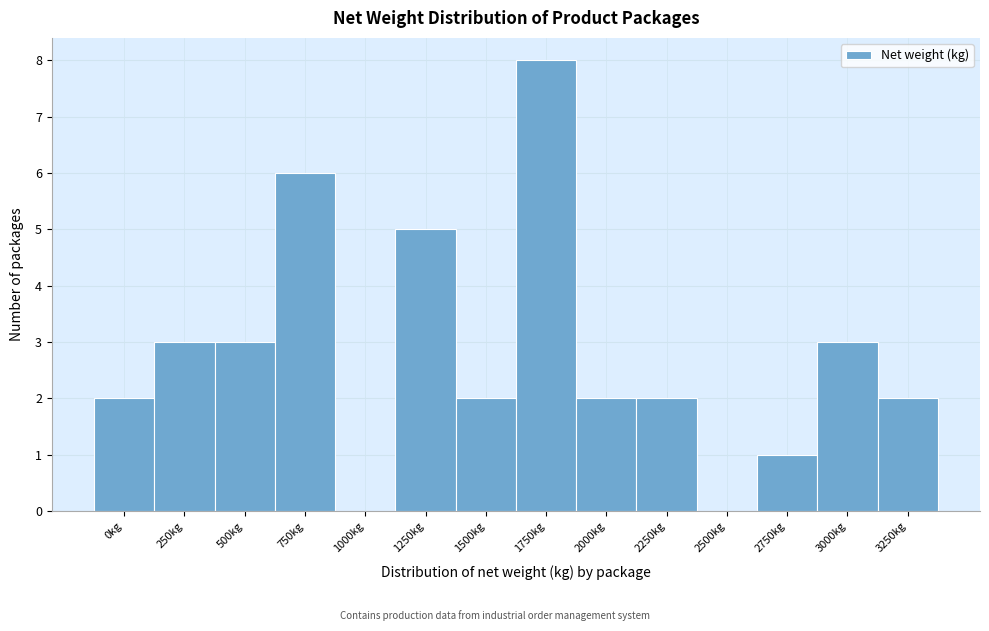

Reading left to right, what are all the values shown in this chart?

0kg=2	250kg=3	500kg=3	750kg=6	1000kg=0	1250kg=5	1500kg=2	1750kg=8	2000kg=2	2250kg=2	2500kg=0	2750kg=1	3000kg=3	3250kg=2